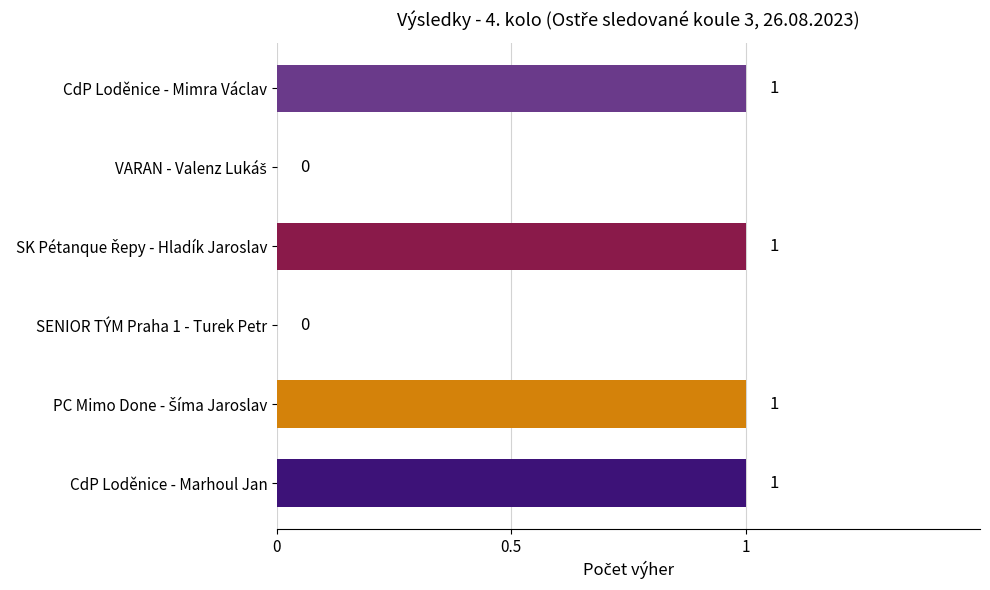

Is it true that the value at CdP Loděnice - Mimra Václav is 1?

True